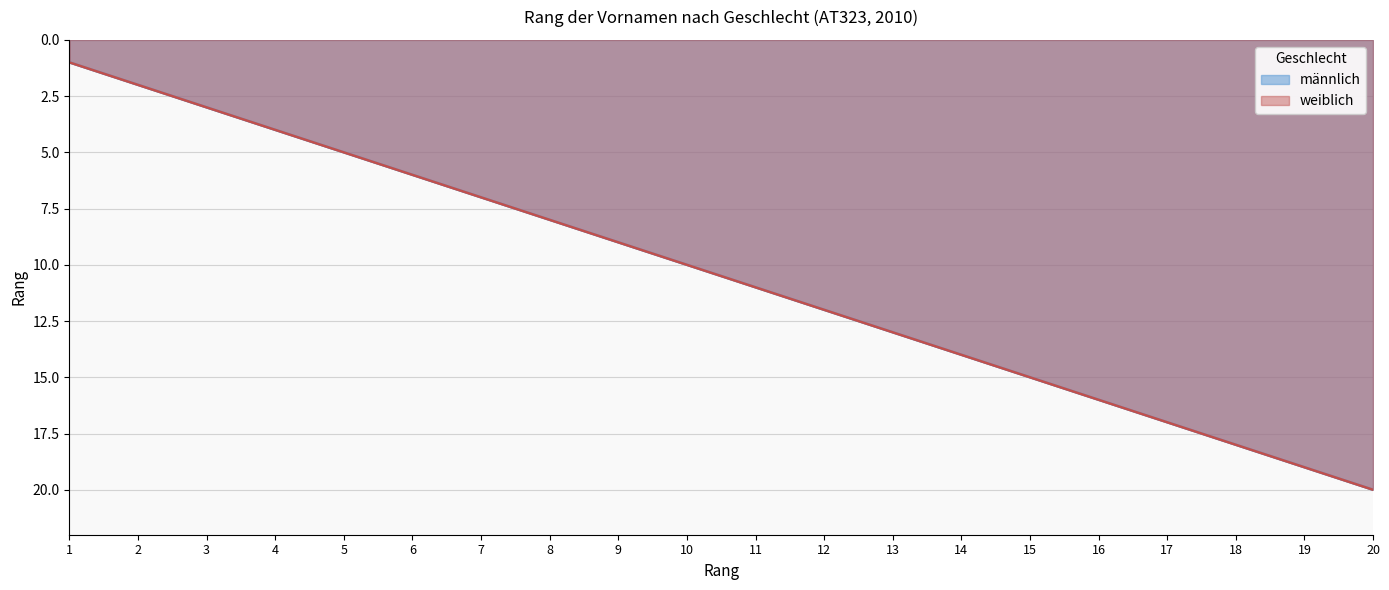

True or false: weiblich and männlich intersect in this chart.

False